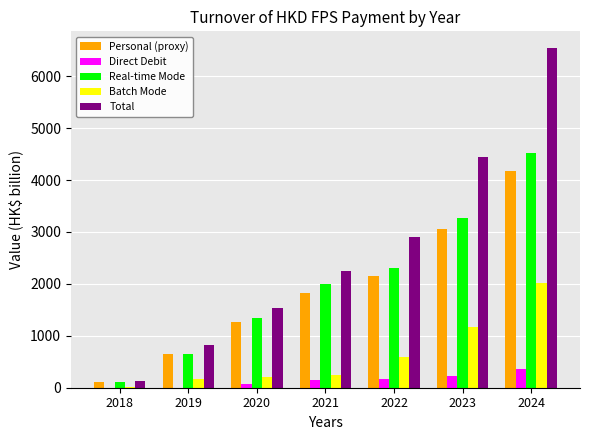

What are all the series names shown in the legend?

Personal (proxy), Direct Debit, Real-time Mode, Batch Mode, Total